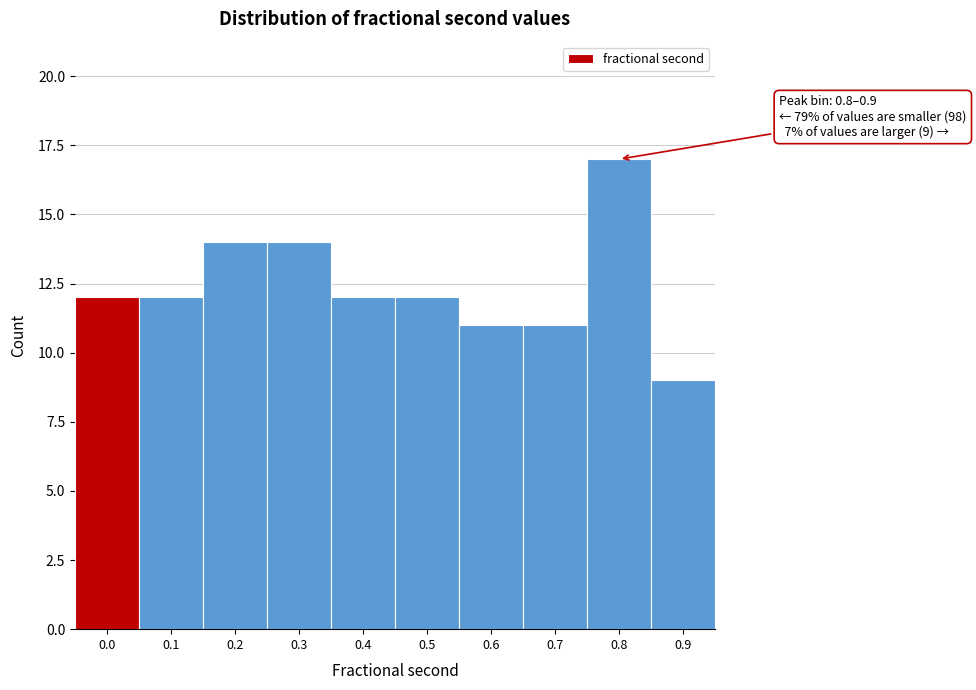

Reading right to left, extract all data points from this chart.

0.9=9	0.8=17	0.7=11	0.6=11	0.5=12	0.4=12	0.3=14	0.2=14	0.1=12	0.0=12